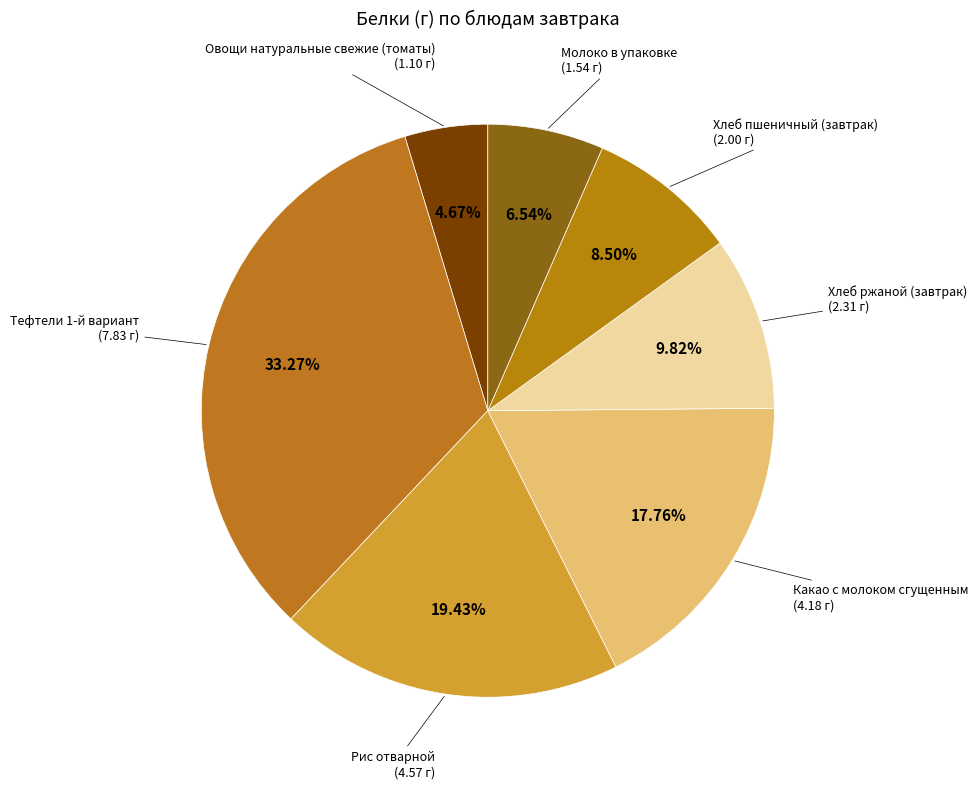

How many segments does this pie chart have?

7